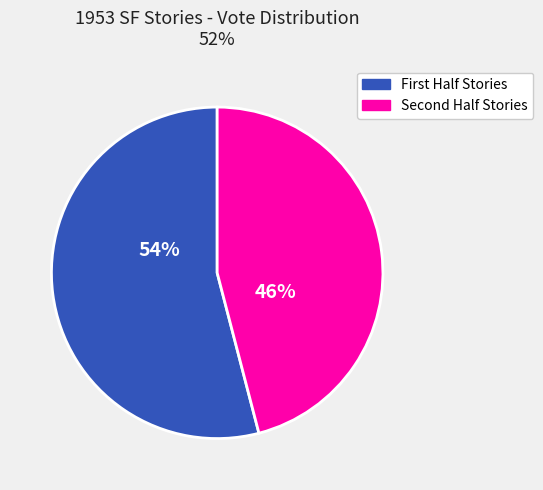

To the nearest percent, what is the average slice percentage?

50%